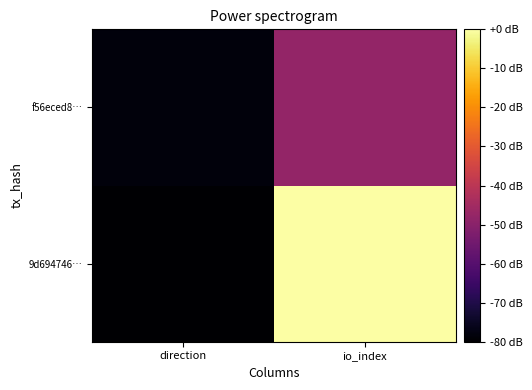

Reading left to right, what are all the values shown in this chart?

9d694746…: direction=-80.0	io_index=0.0
f56eced8…: direction=-78.2	io_index=-48.0